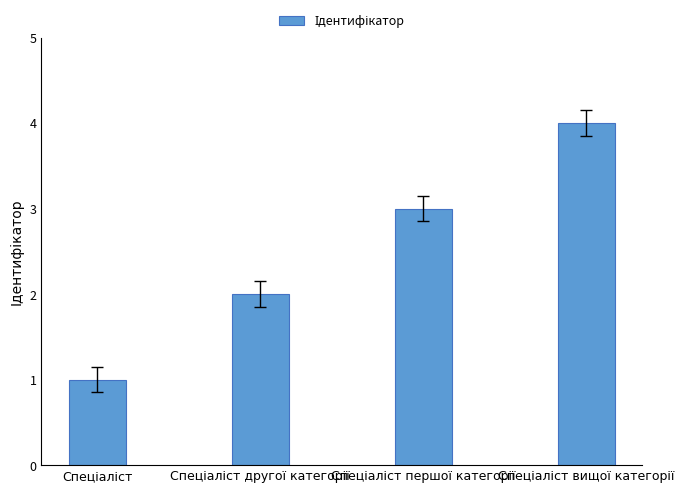

What is the minimum value shown in the chart?

1